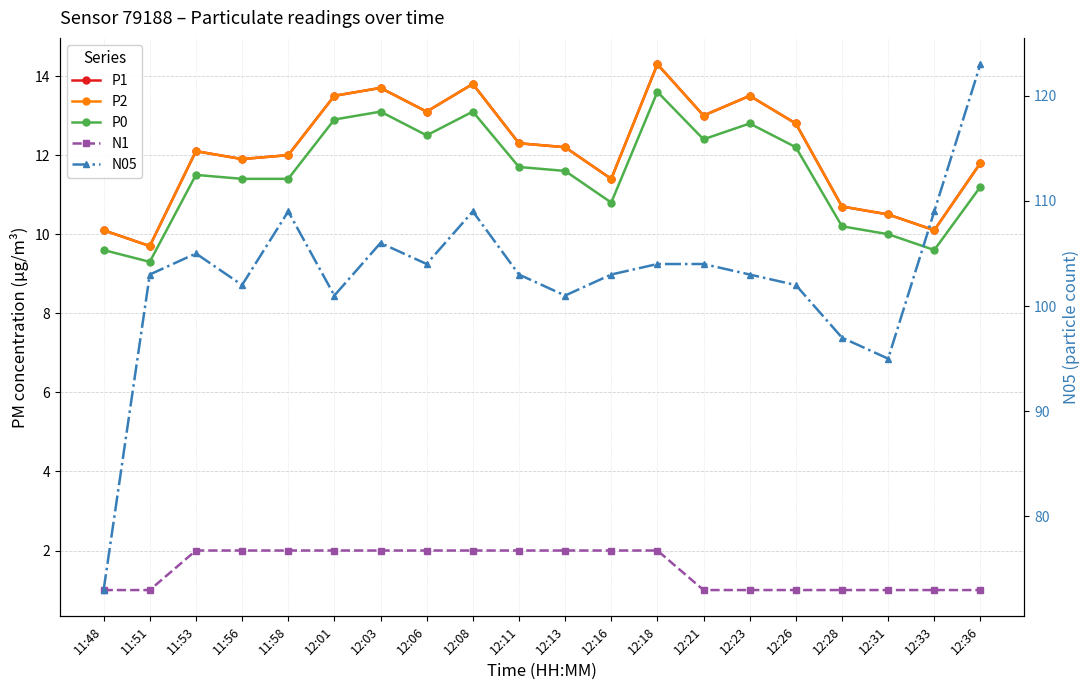

True or false: N05 and P0 cross at least once.

False